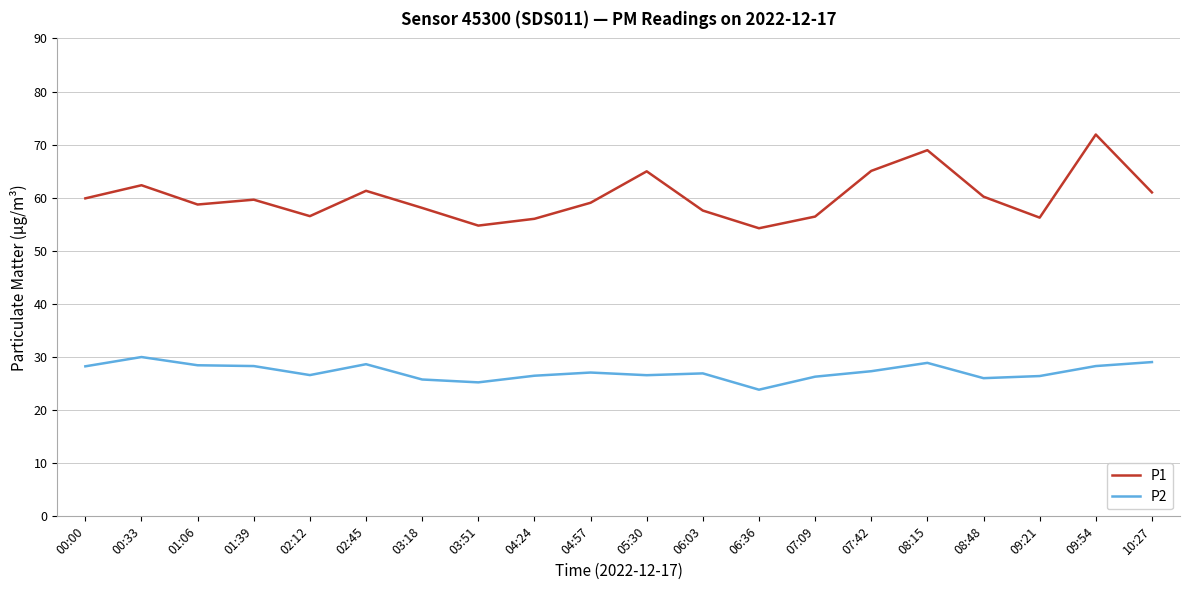

What is the maximum value for P1?

71.9